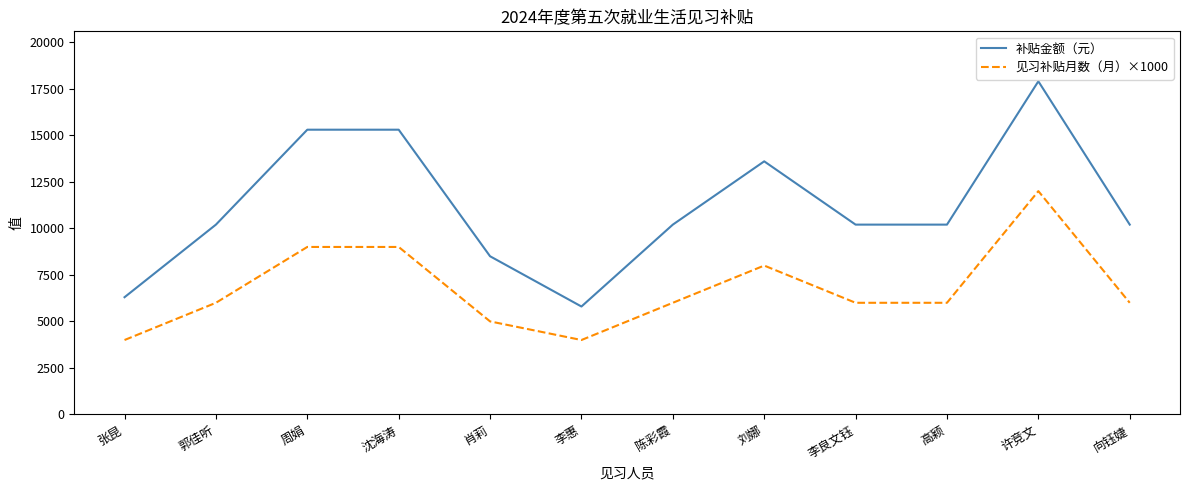

True or false: 见习补贴月数（月）×1000 has more than 0 points higher than both neighbors.

True